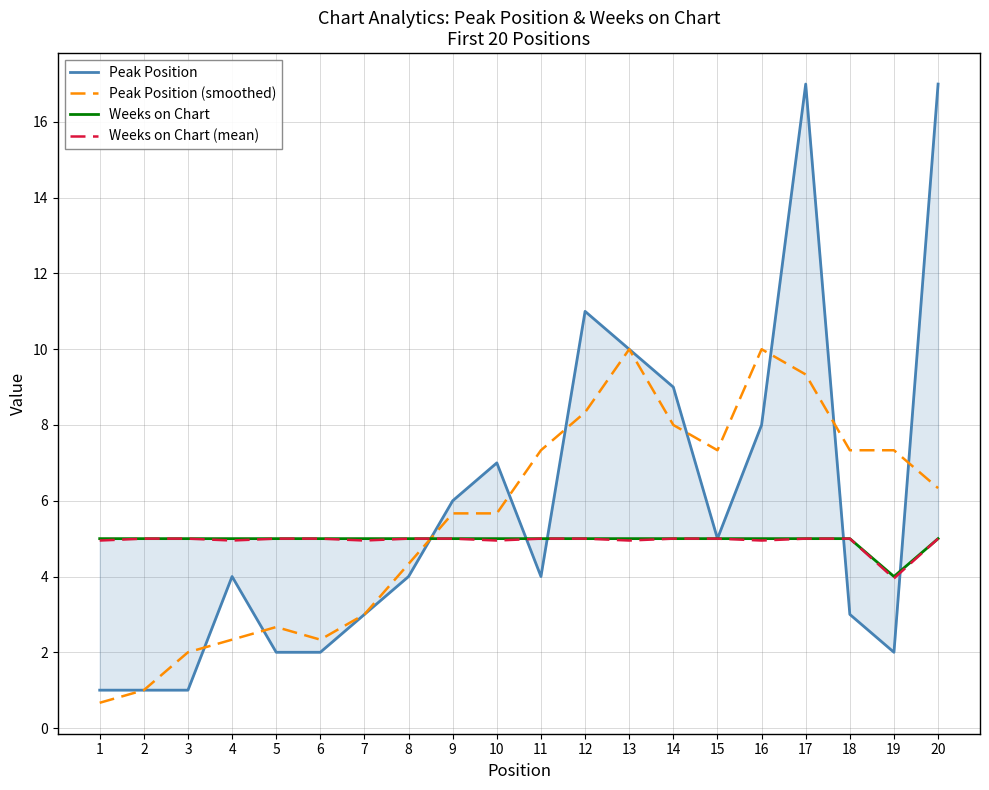

What are all the series names shown in the legend?

Peak Position, Peak Position (smoothed), Weeks on Chart, Weeks on Chart (mean)